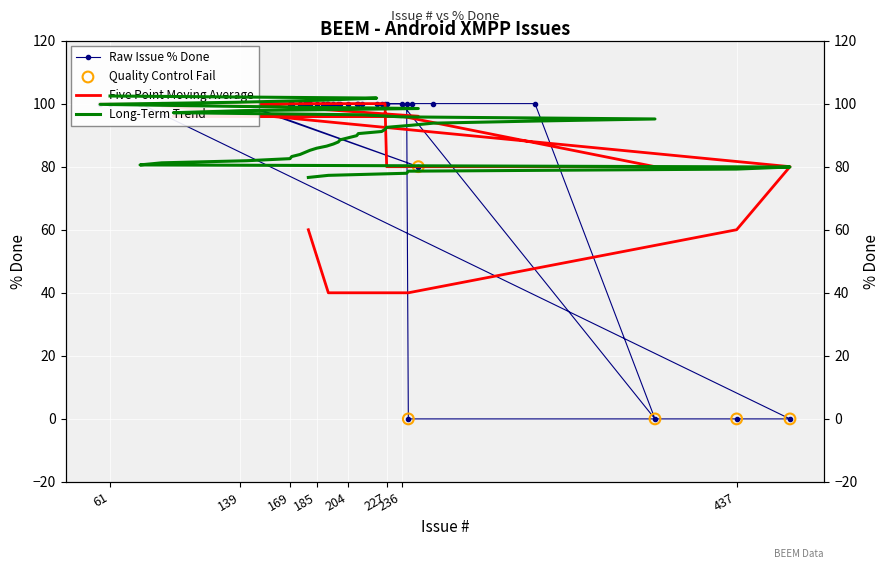

Approximately how many times larger is the value at 180 compared to 137?

1.0